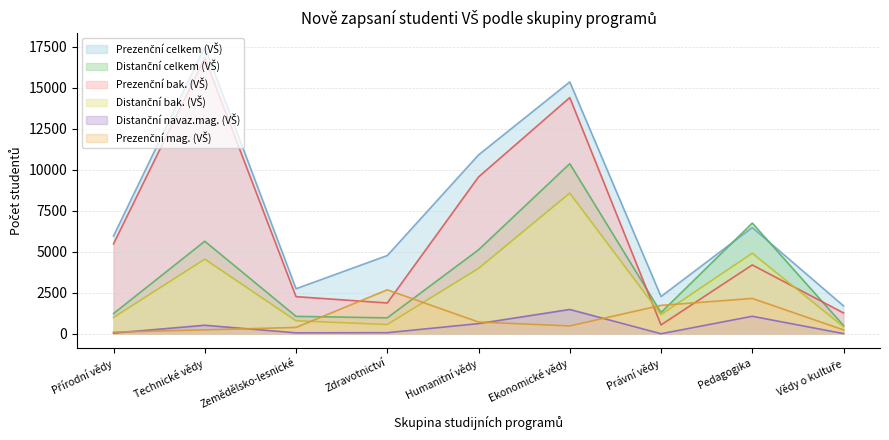

How many data points does each series have?

9